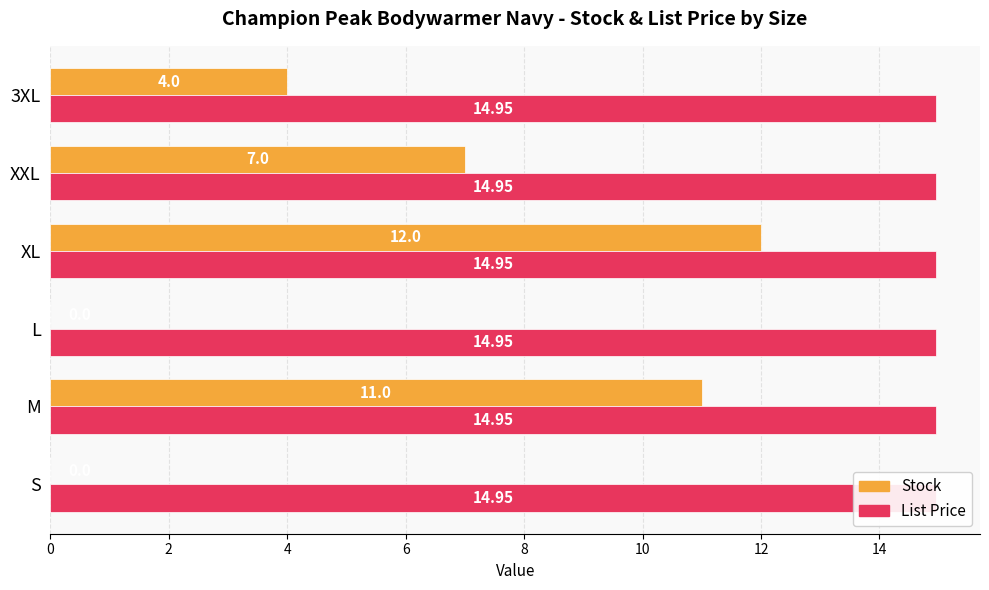

True or false: Stock has a value of 9.8 at XXL.

False